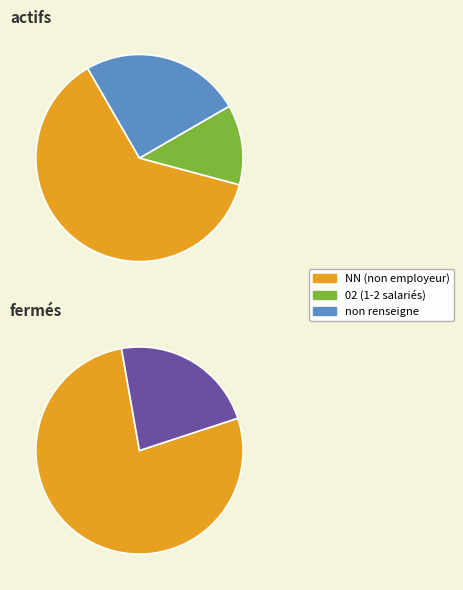

Is it true that NN is 62% of the pie?

False